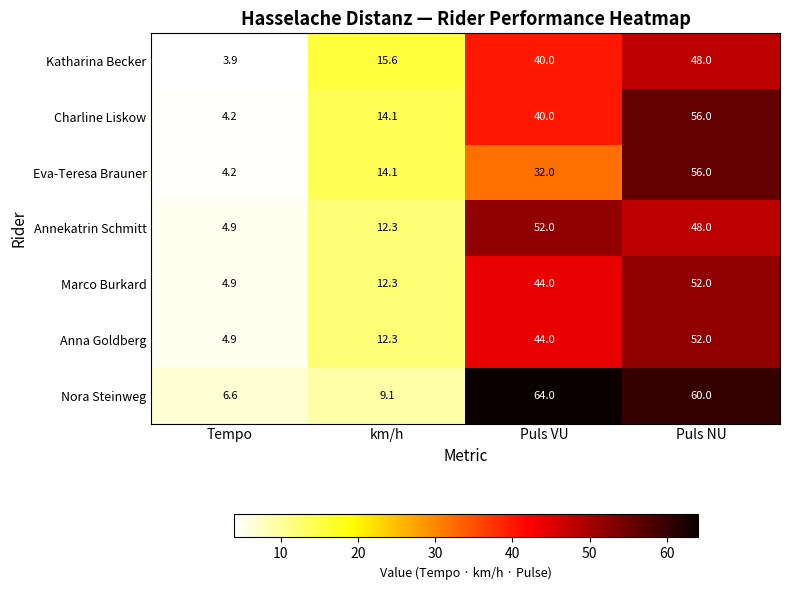

What is the sum of all Charline Liskow values?

114.3